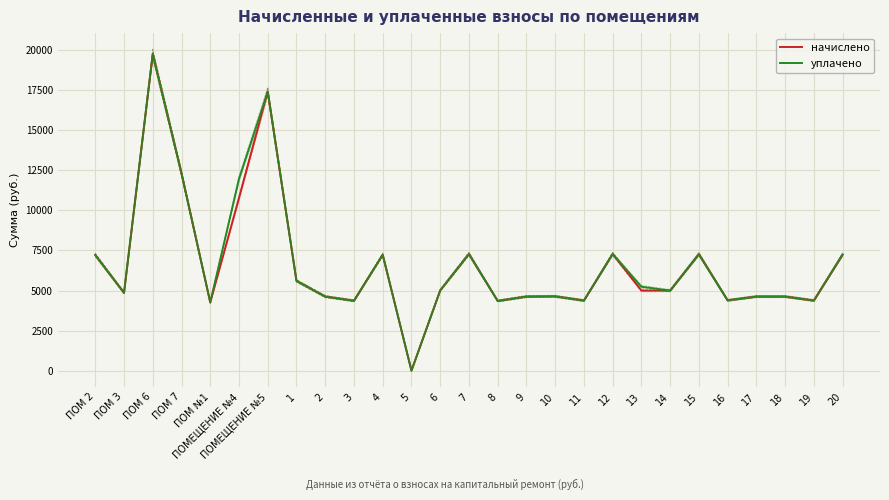

What is the difference between the maximum and minimum values in the уплачено series?

19760.2